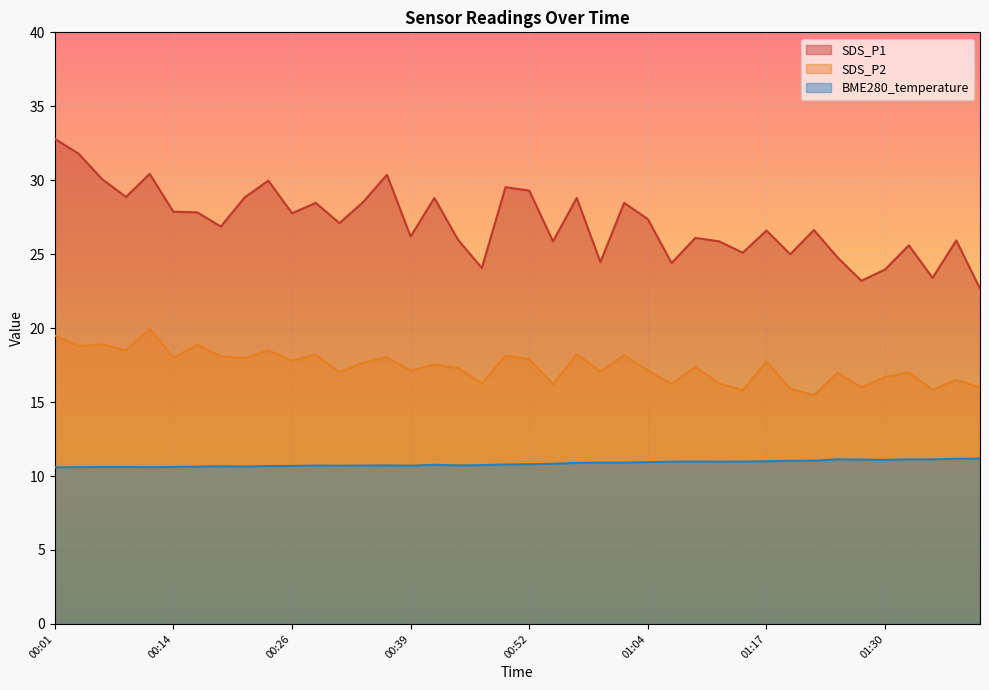

At which label does SDS_P2 reach its minimum?

01:23